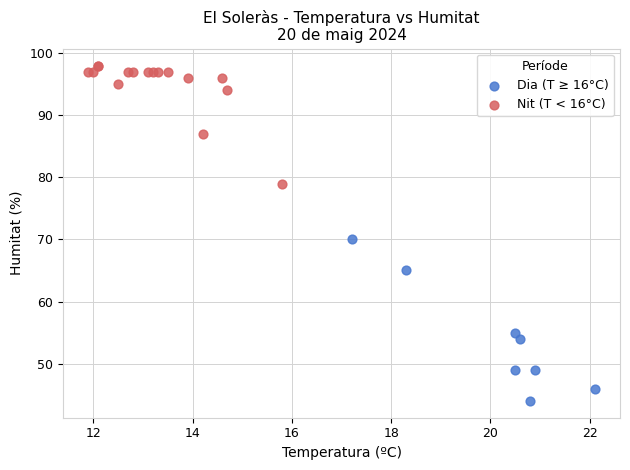

Which series reaches the maximum Y coordinate?

Nit (T < 16°C)